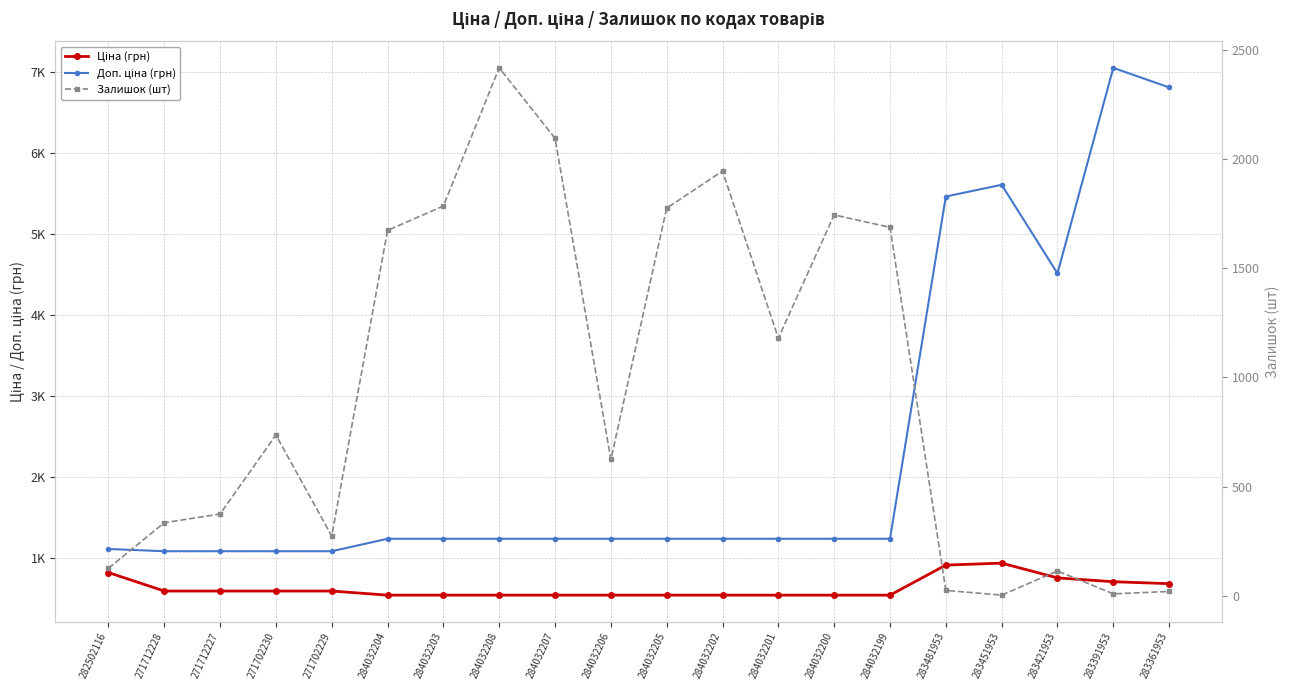

Reading left to right, extract all data points from this chart.

Ціна (грн): 818.5	589.9	589.9	589.9	589.9	539.0	539.0	539.0	539.0	539.0	539.0	539.0	539.0	539.0	539.0	910.4	934.5	752.2	705.1	681.0
Доп. ціна (грн): 1109.2	1081.7	1081.7	1081.7	1081.7	1235.4	1235.4	1235.4	1235.4	1235.4	1235.4	1235.4	1235.4	1235.4	1235.4	5462.3	5607.2	4513.3	7051.3	6809.8
Залишок (шт): 125.0	334.0	374.0	736.0	273.0	1674.0	1786.0	2419.0	2096.0	624.0	1776.0	1946.0	1180.0	1745.0	1688.0	24.0	2.0	113.0	8.0	19.0